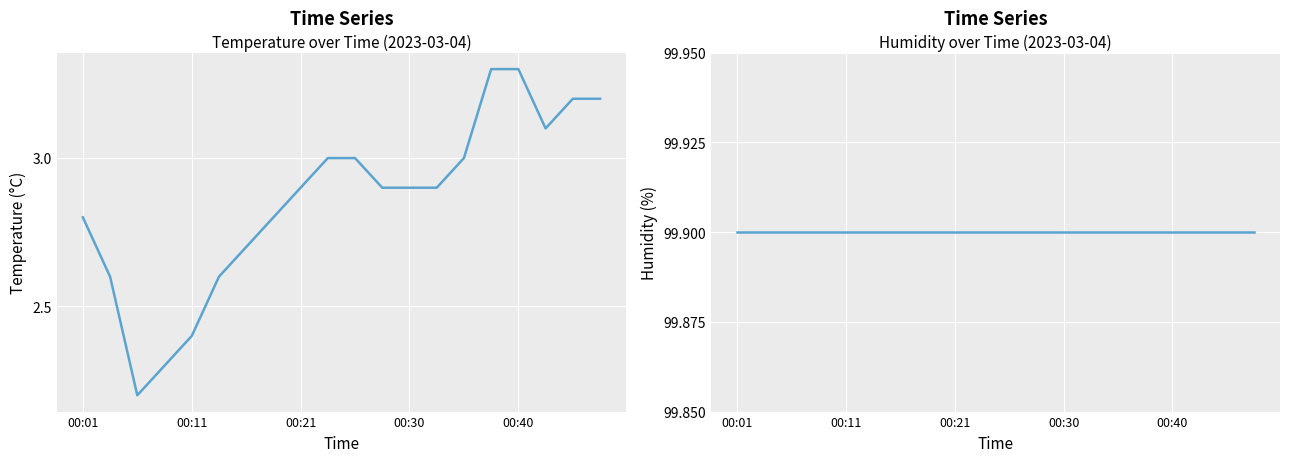

True or false: humidity has more than 1 interior local peaks.

False